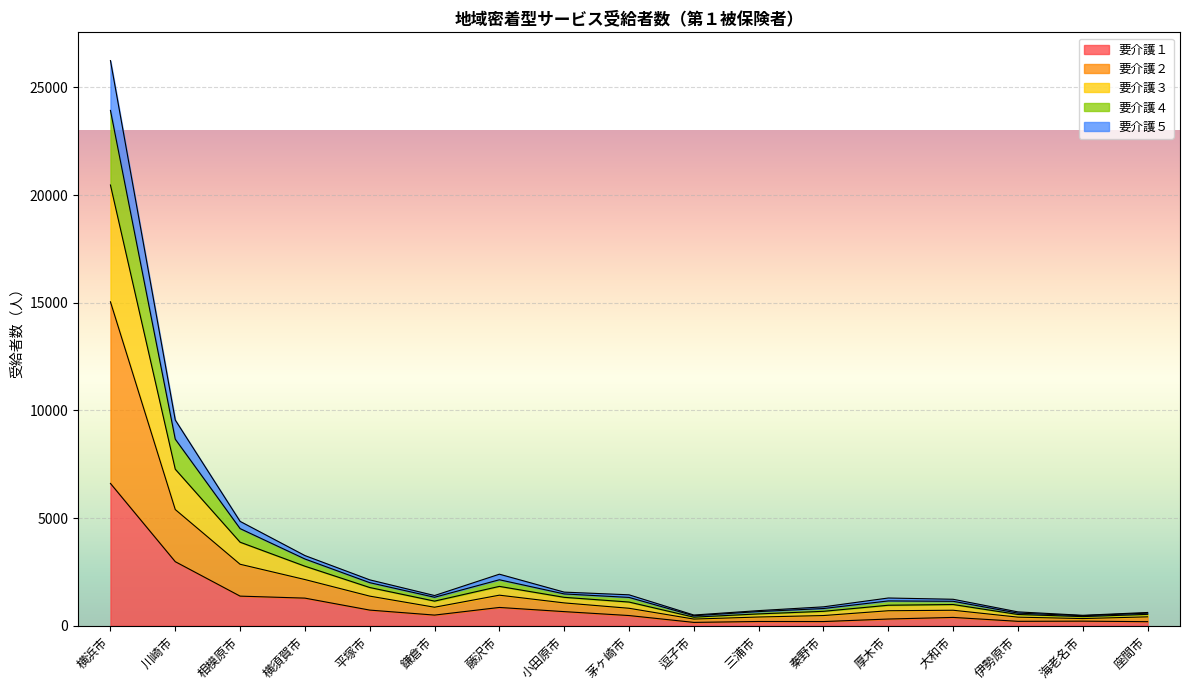

At which category is the sum across all series the highest?

横浜市